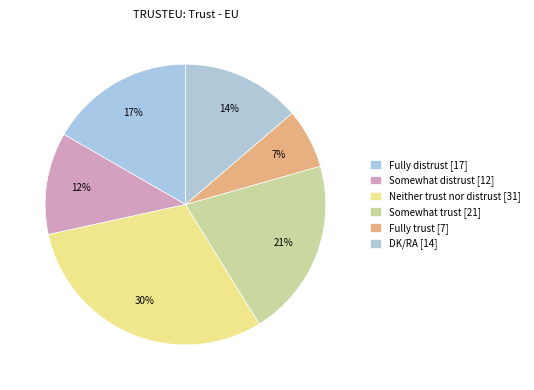

What percentage is NOT represented by Fully distrust?

83.3%